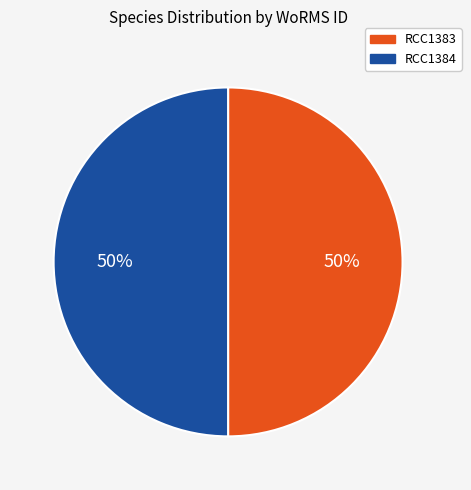

Approximately how many times larger is the value at RCC1384 compared to RCC1383?

1.0